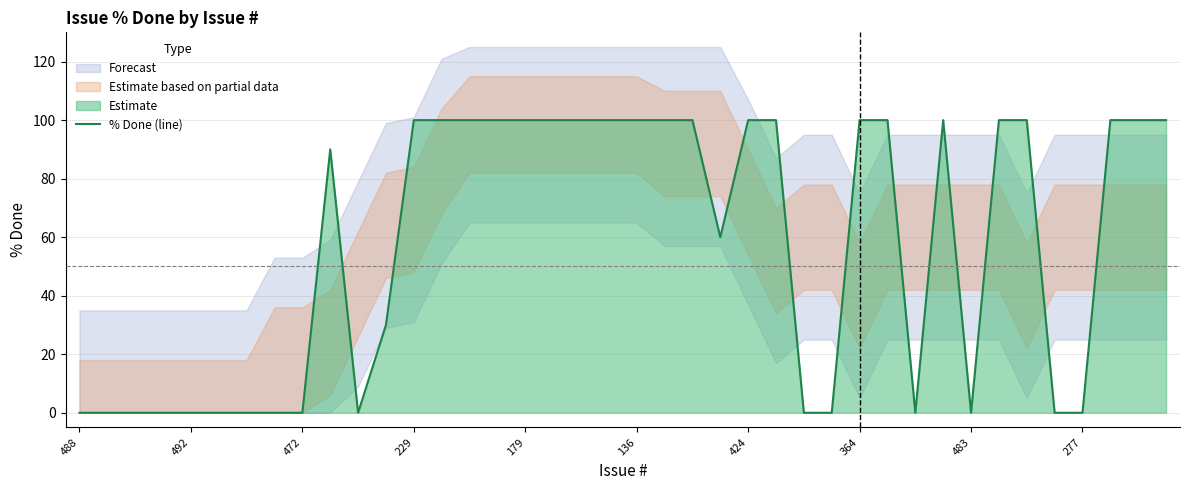

At which label is the value closest to 50?

23